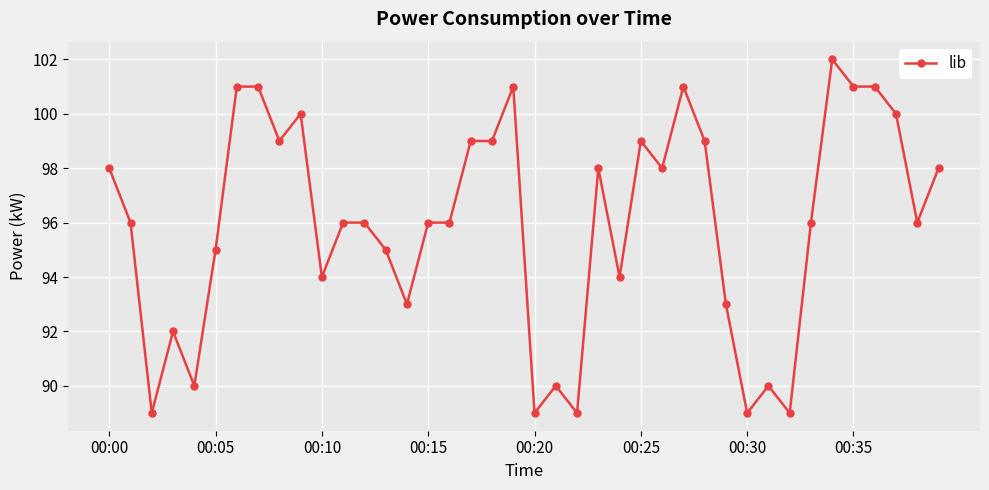

What is the average value?

96